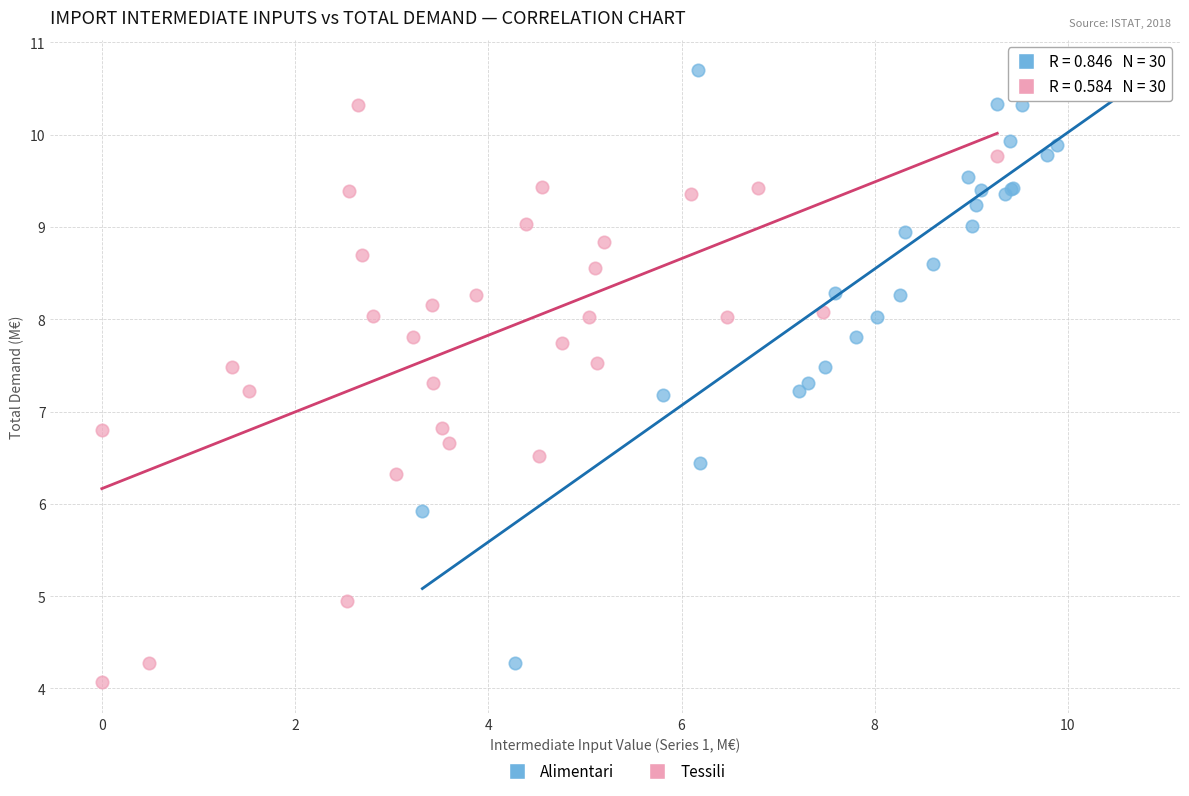

Which series contains the highest Y value?

Alimentari